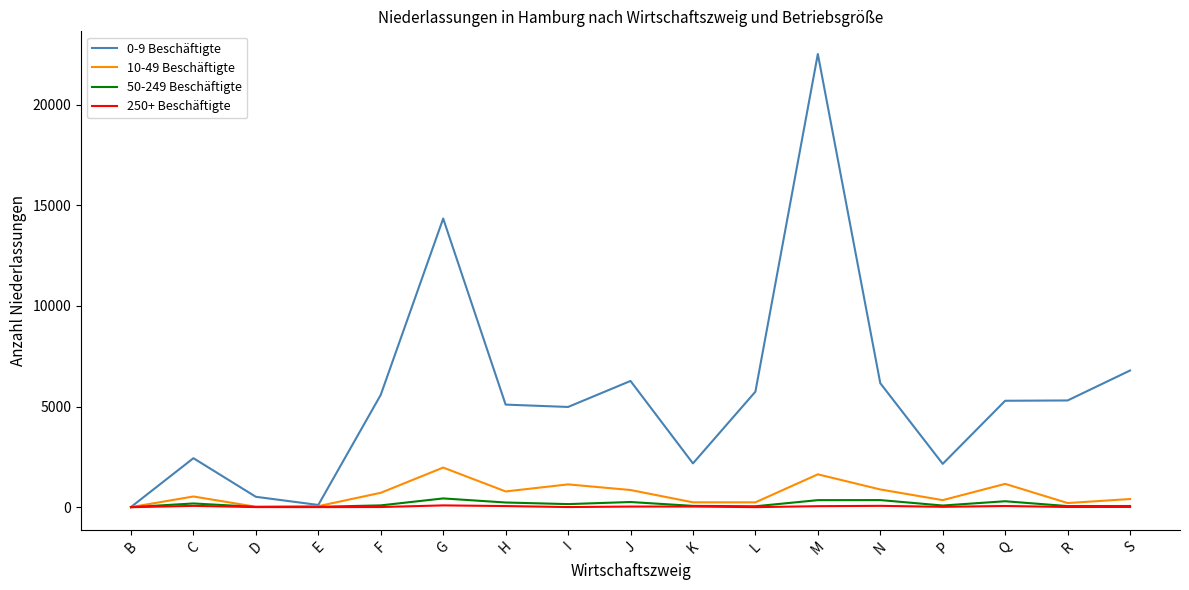

Where does the 250+ Beschäftigte series first go above 19?

C